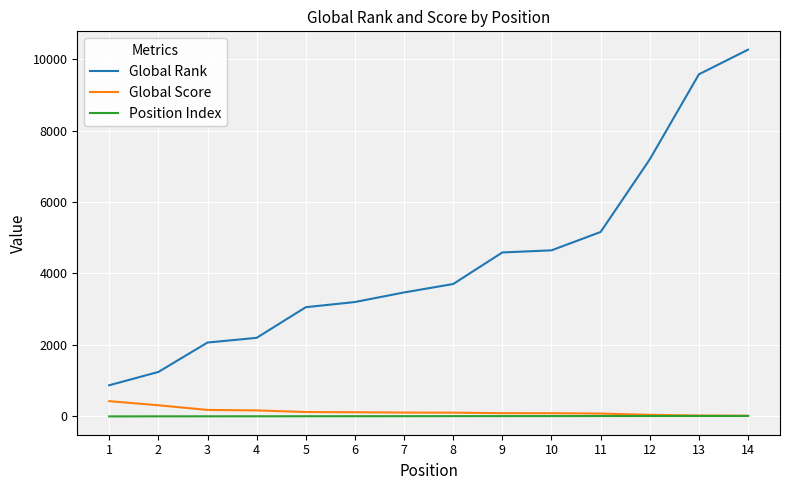

True or false: Global Score and Global Rank cross at least once.

False